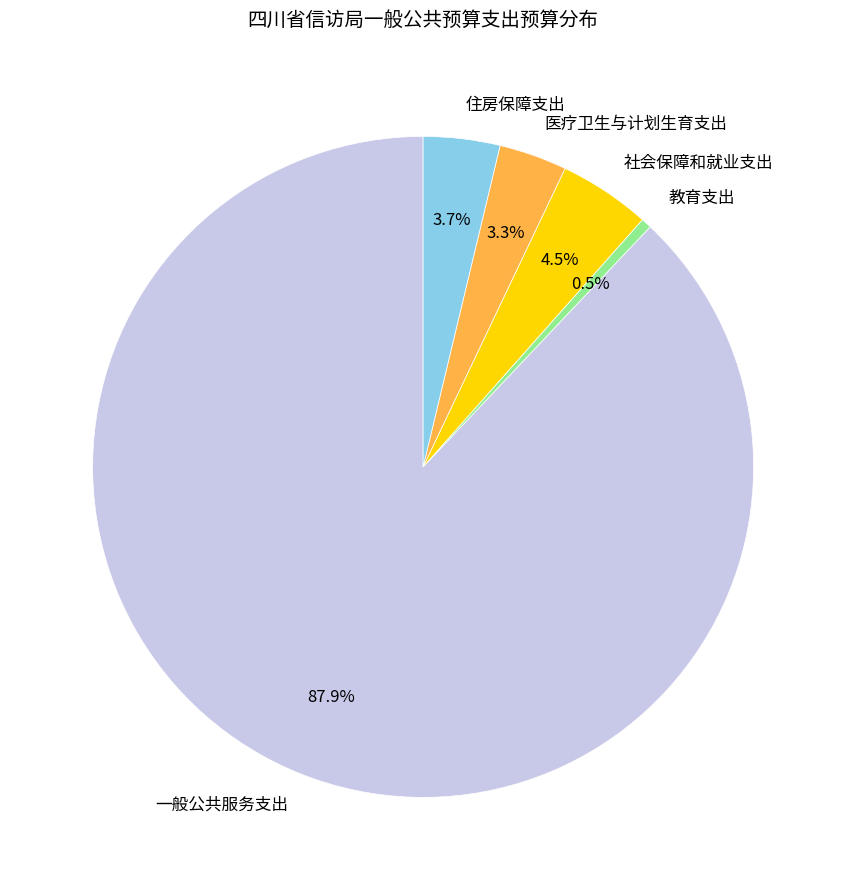

How many slices are in this pie chart?

5